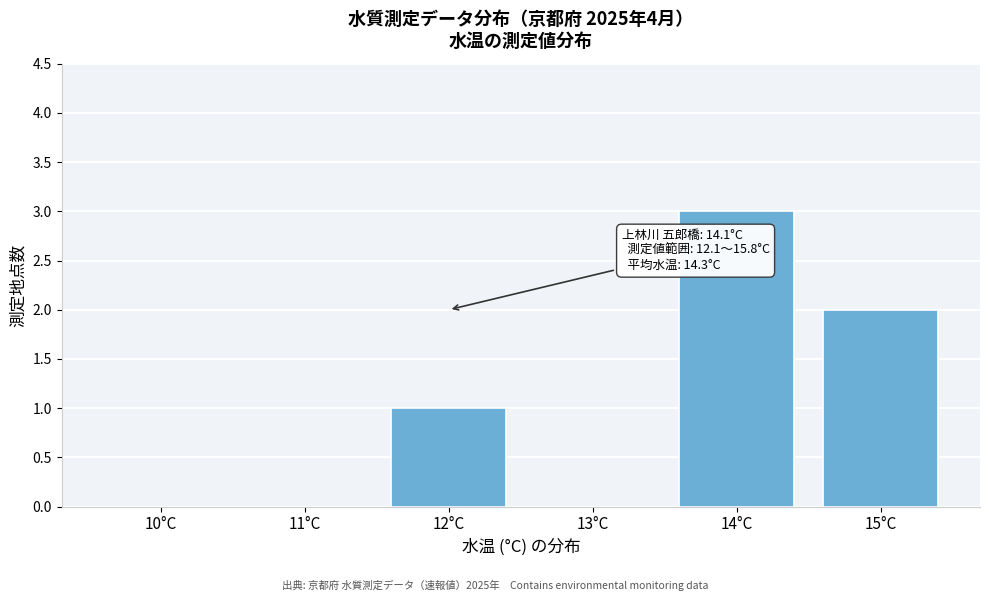

Reading left to right, transcribe all the data shown in this chart.

10°C=0	11°C=0	12°C=1	13°C=0	14°C=3	15°C=2